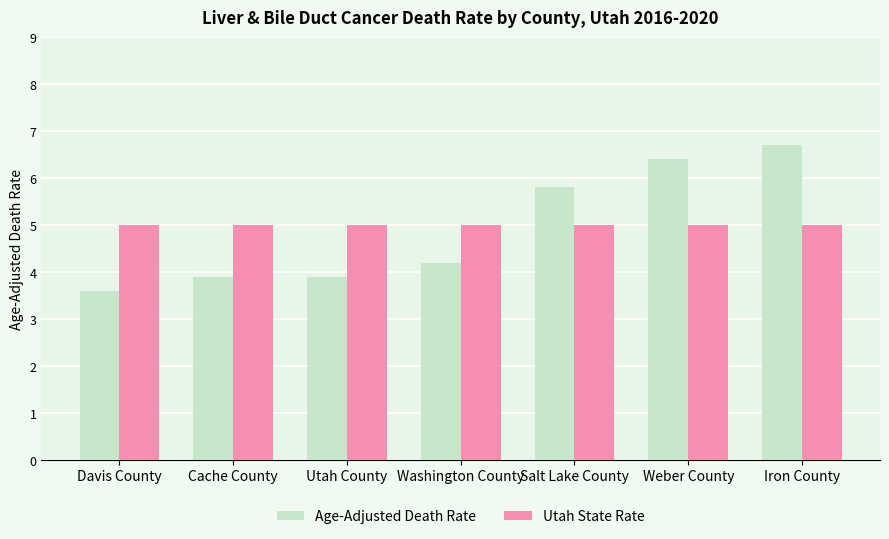

Rank the series by their maximum value, from lowest to highest.

Utah State Rate, Age-Adjusted Death Rate